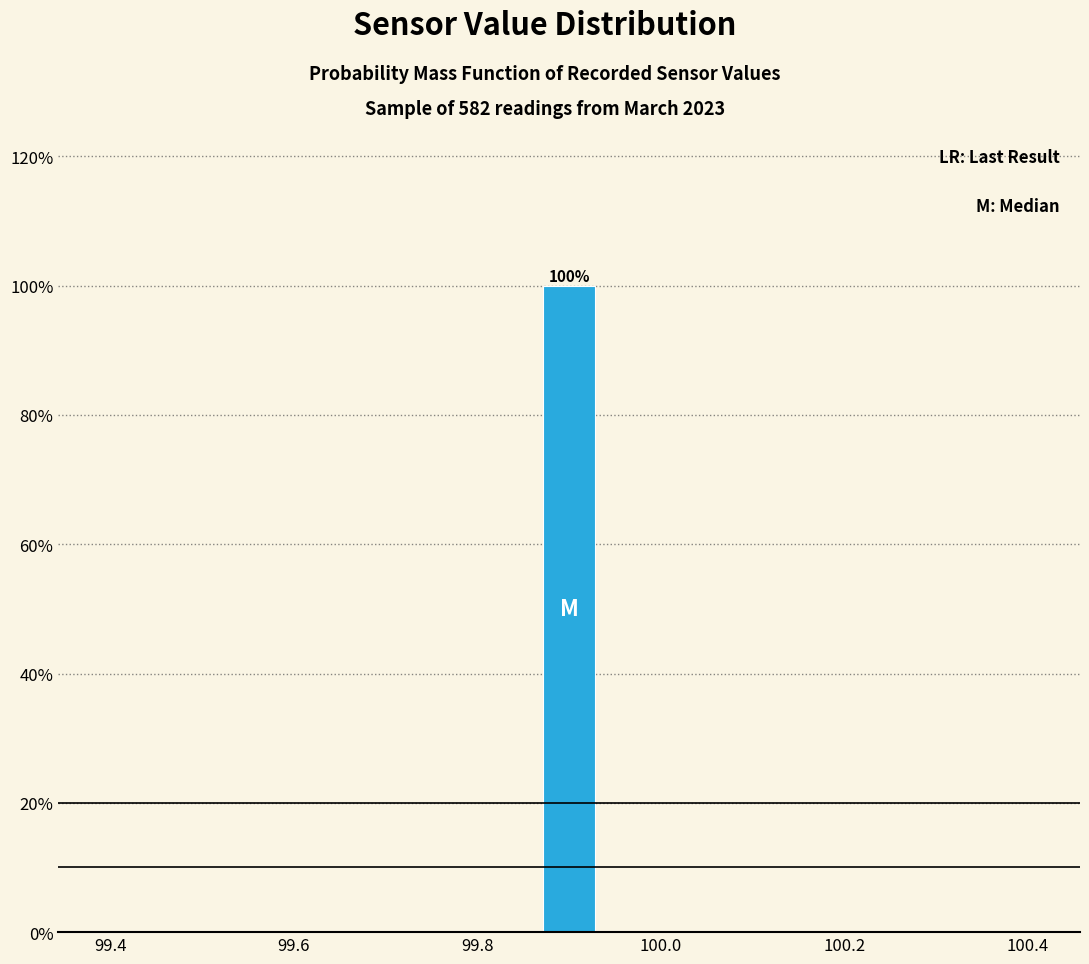

Around what value on the x-axis is the tallest bar? Give the approximate position of its centre, as read against the axis.

99.90